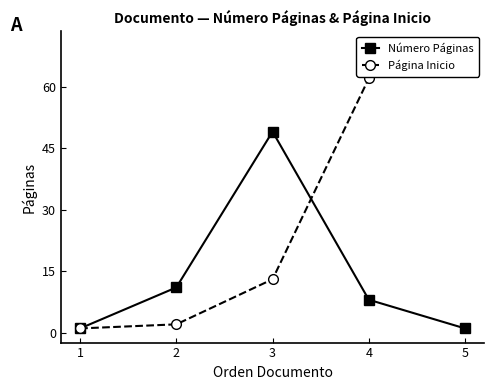

What is the greatest value displayed?

70